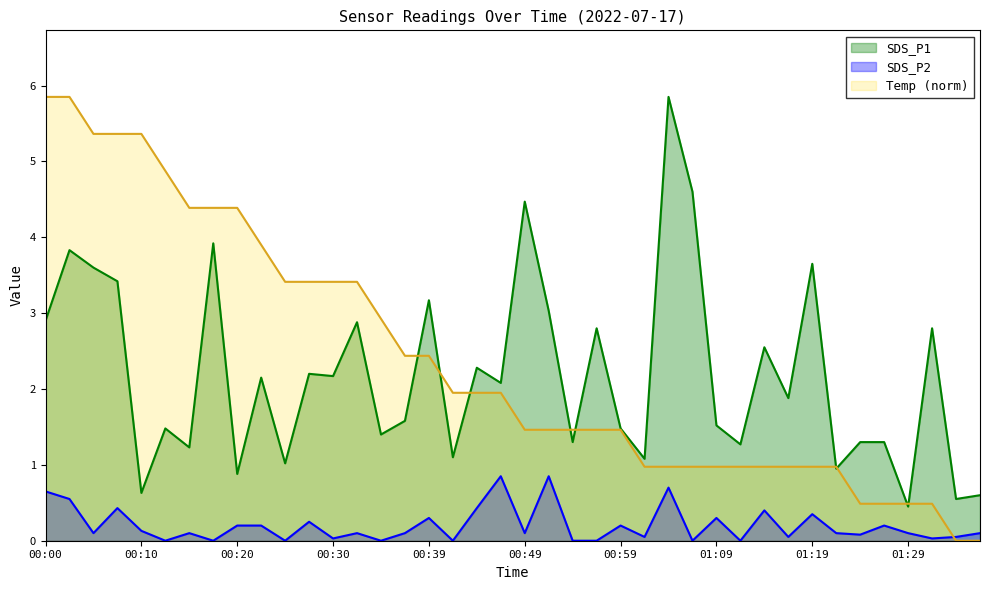

Is it true that SDS_P2 equals 0.1 at 01:14?

False